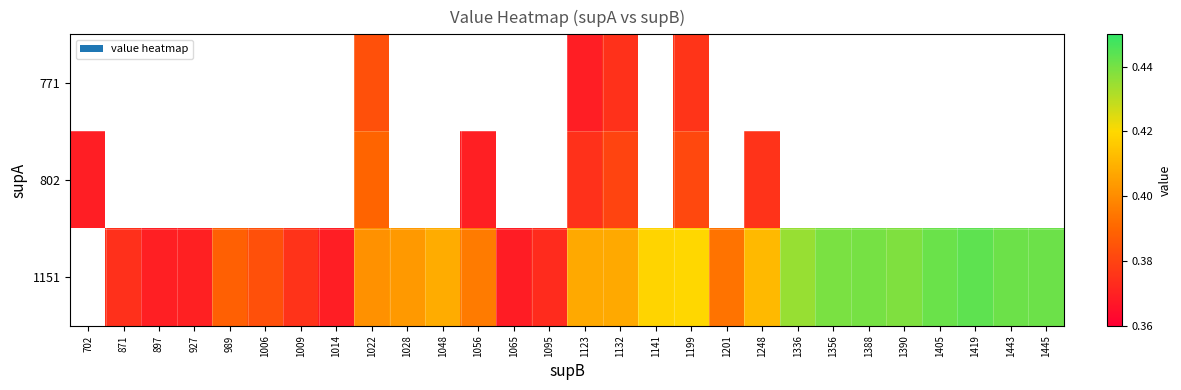

Is it true that 1151 equals 0.8 at 1405?

False